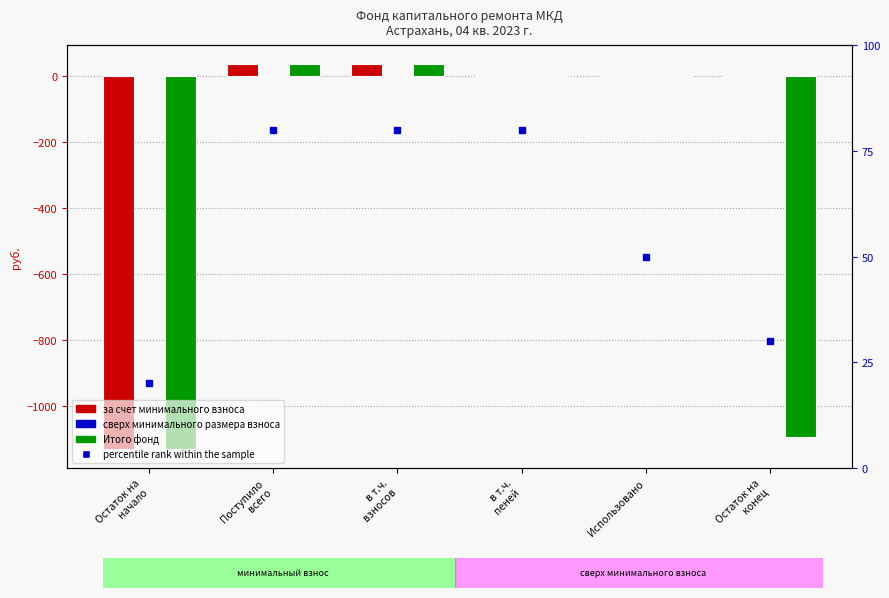

Where does the за счет минимального взноса series first go above 0?

Поступило
всего